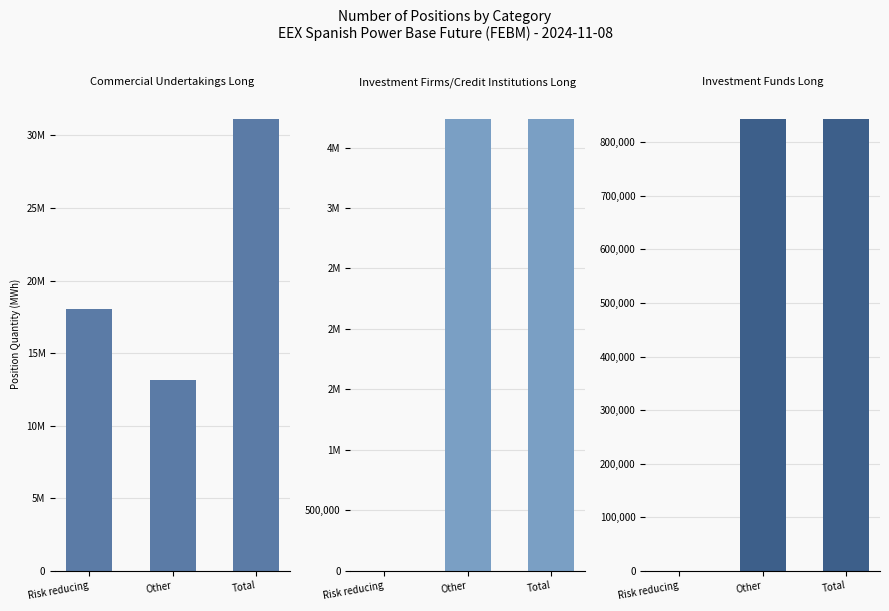

Reading right to left, transcribe all the data shown in this chart.

Commercial Undertakings Long: Total=31148021	Other=13139870	Risk reducing=18008151
Investment Firms/Credit Institutions Long: Total=3737732	Other=3737732	Risk reducing=0
Investment Funds Long: Total=843696	Other=843360	Risk reducing=336